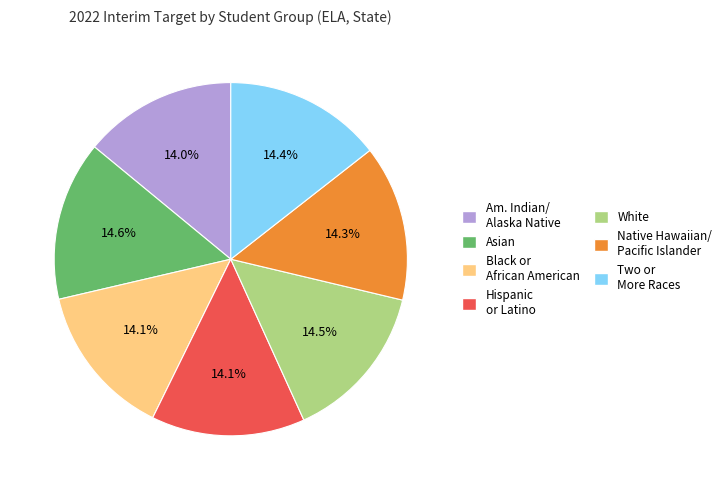

To the nearest percent, what portion does Hispanic or Latino represent?

14%